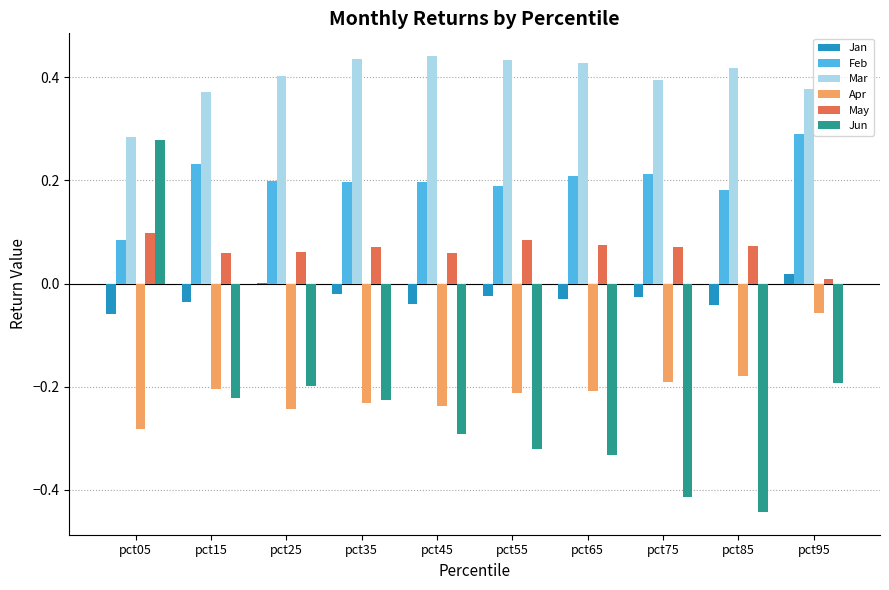

How many values in the Jun series exceed 0?

1